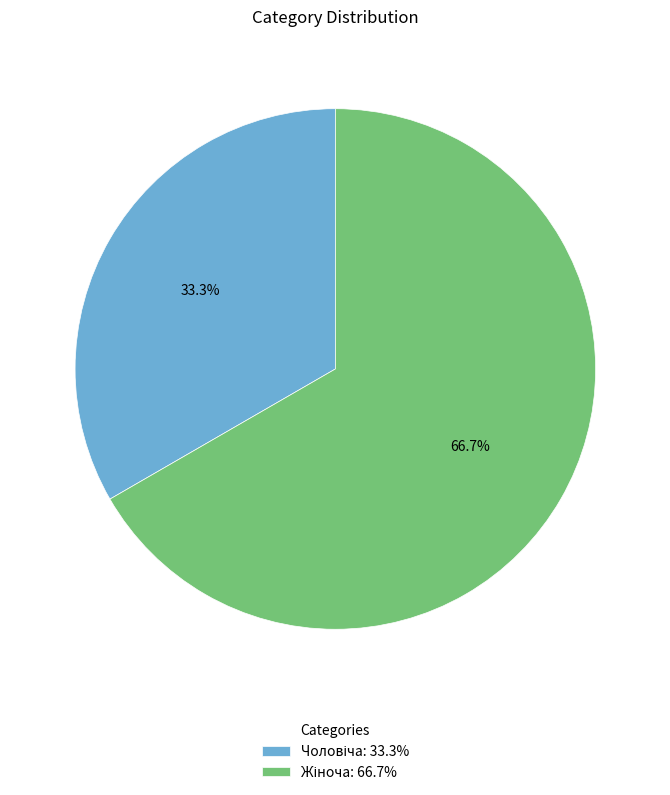

Does any single category account for the majority?

Yes